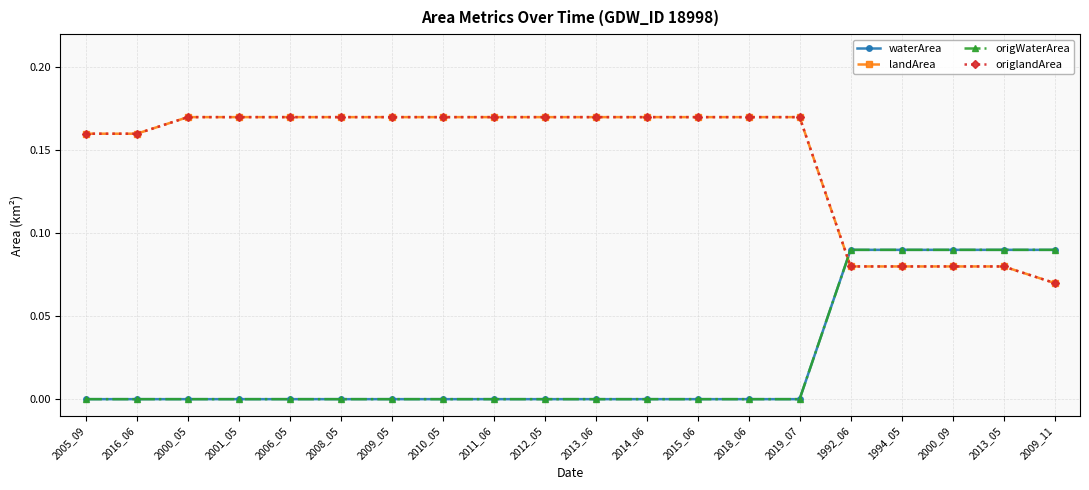

At which category is the sum across all series the highest?

2000_05